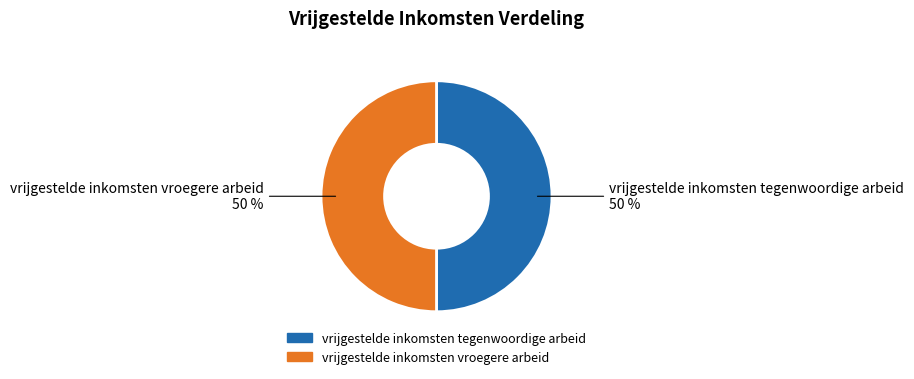

What percentage is the vrijgestelde inkomsten vroegere arbeid slice, to the nearest percent?

50%